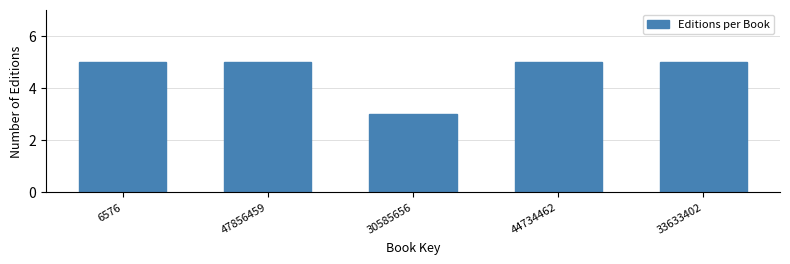

Reading right to left, what are all the values shown in this chart?

5	5	3	5	5